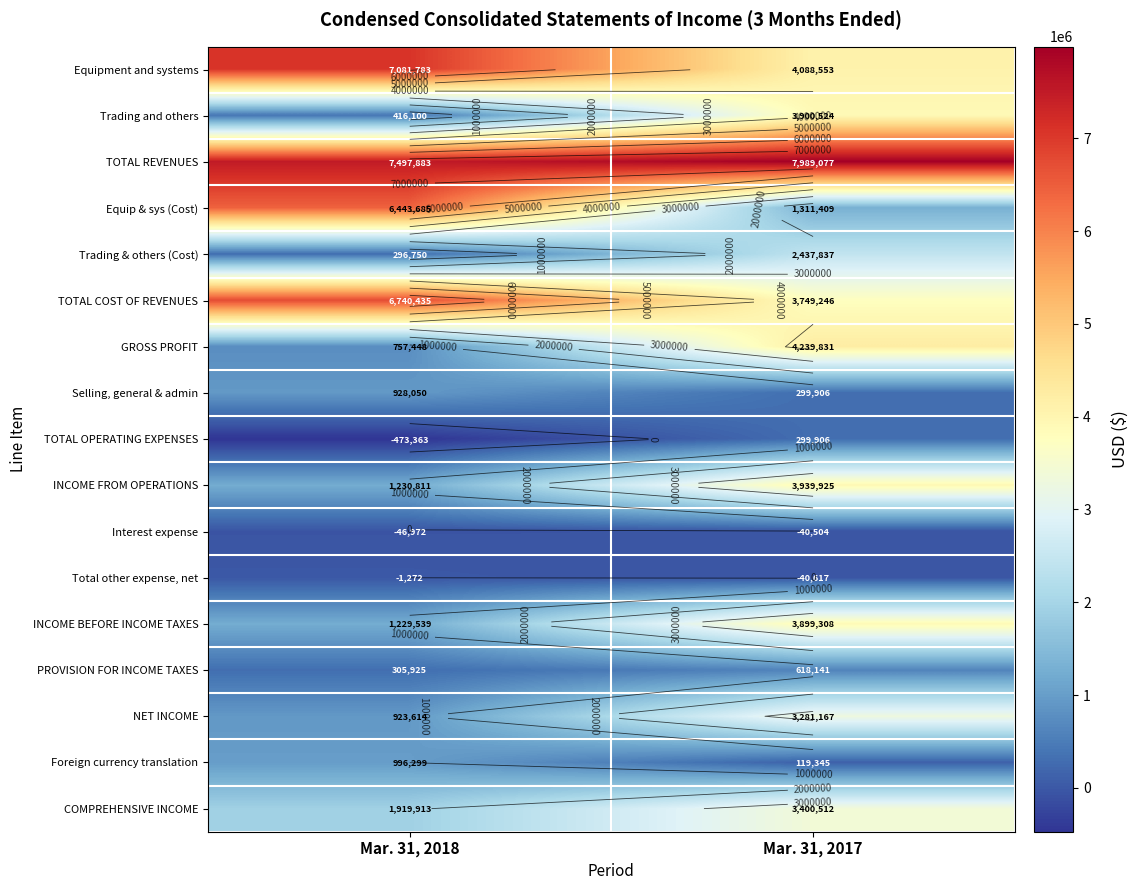

What value does the Foreign currency translation series have at Mar. 31, 2018?

996299